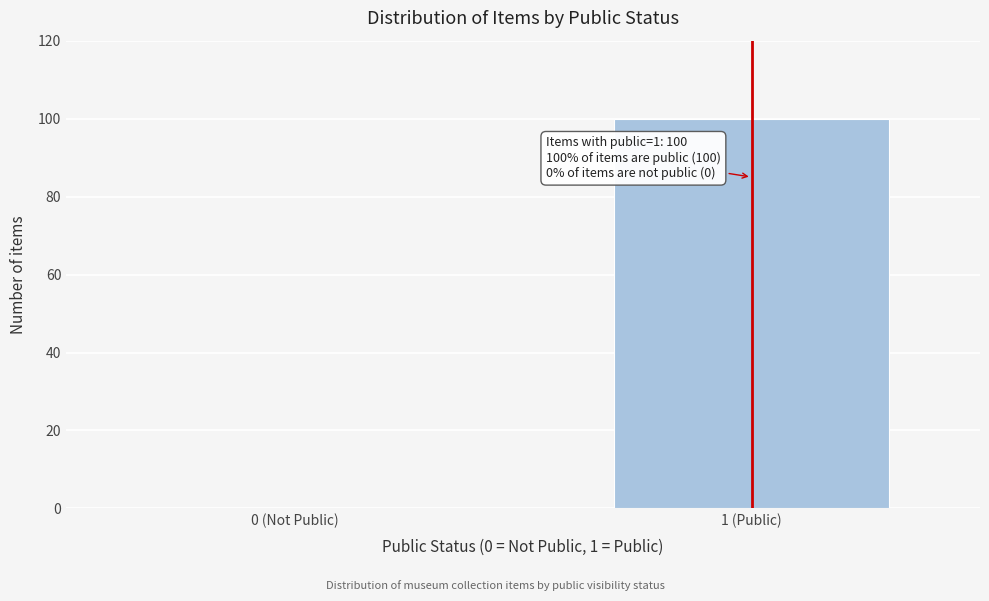

Reading left to right, what are all the values shown in this chart?

0 (Not Public)=0	1 (Public)=100